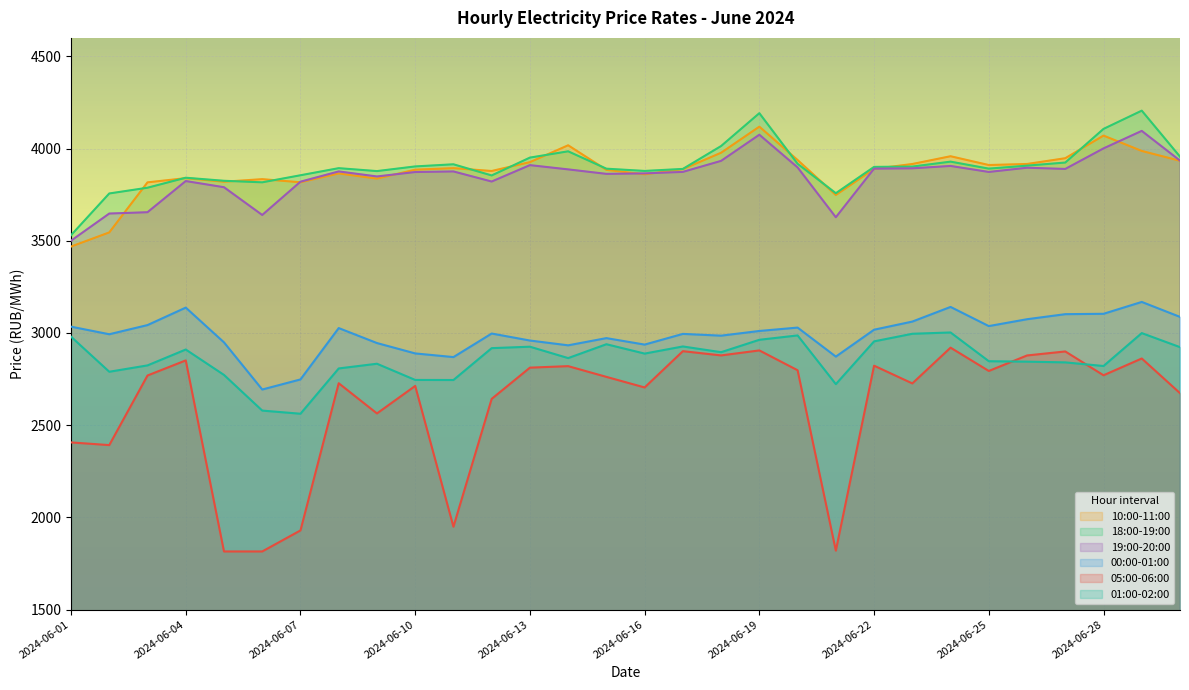

What value does the 05:00-06:00 series have at 2024-06-08?

2727.2